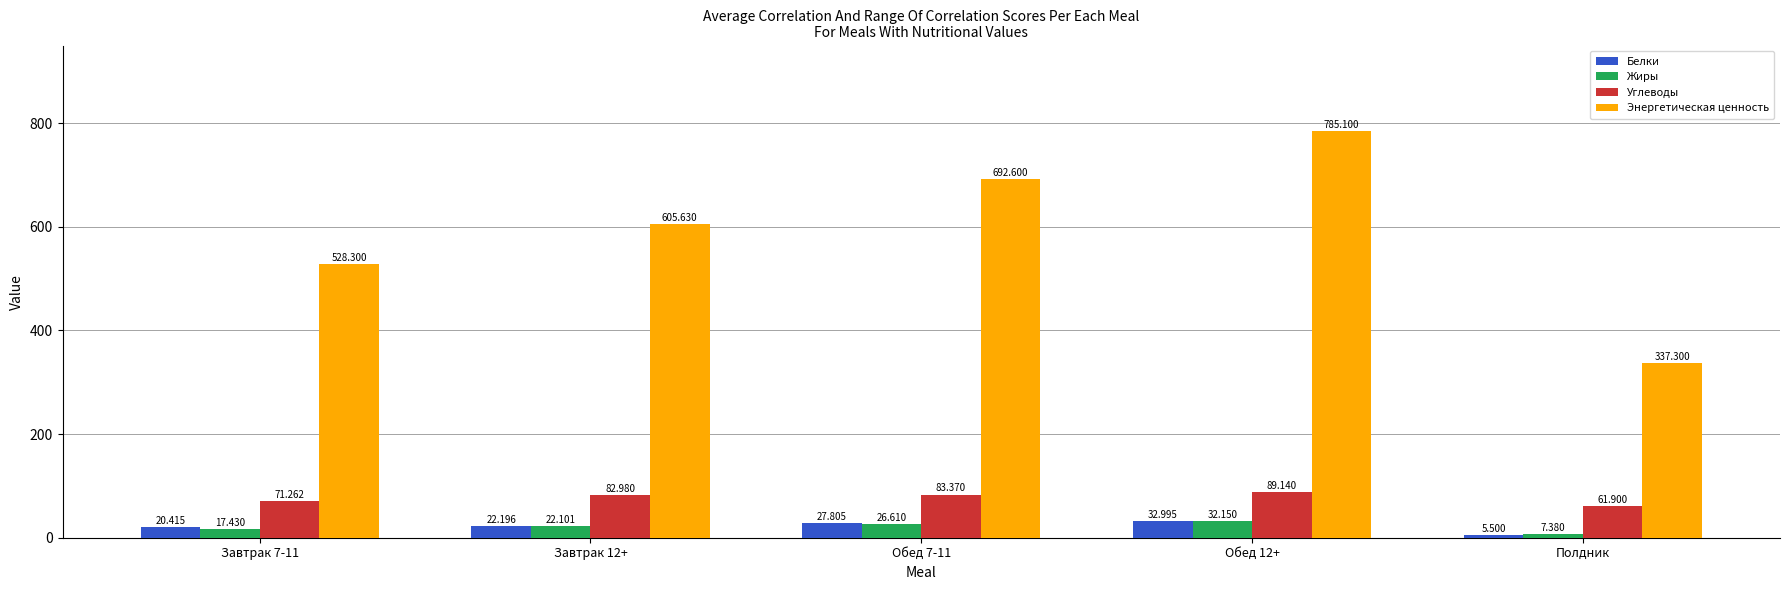

How many data points does each series have?

5